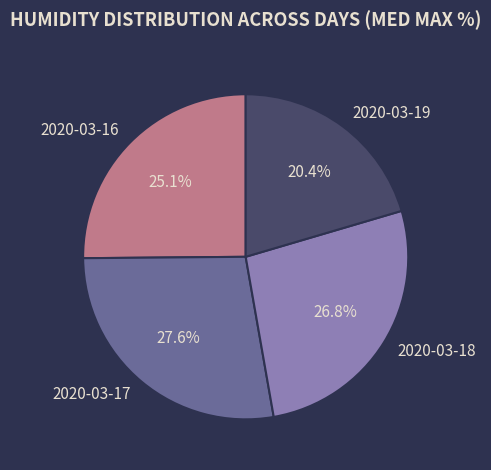

Is there any slice that represents more than half of the pie?

No